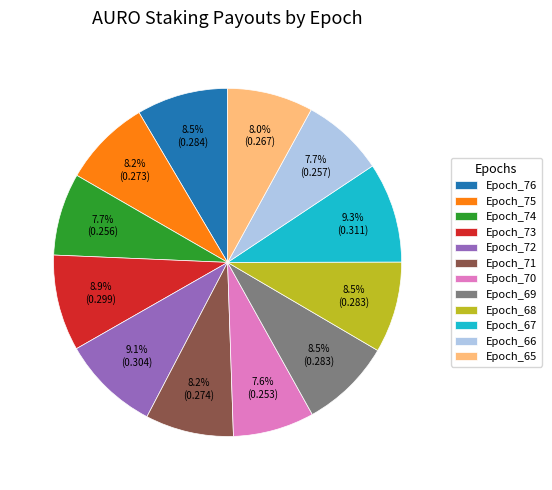

Do Epoch_65 and Epoch_70 together represent more than half of the pie?

No